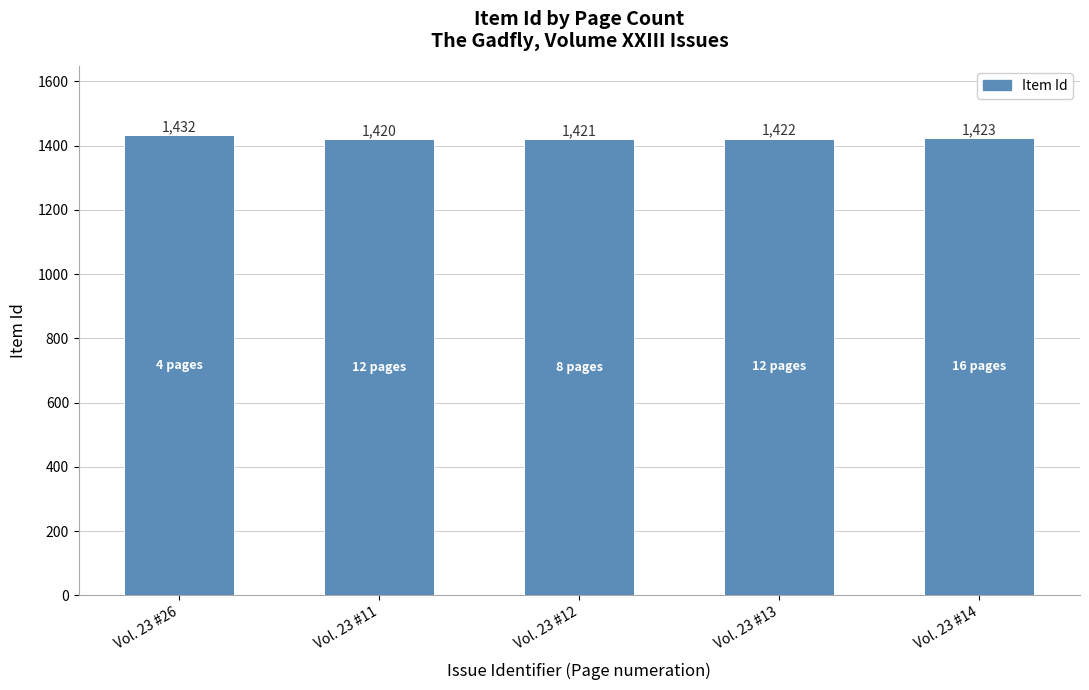

What is the average value?

1424